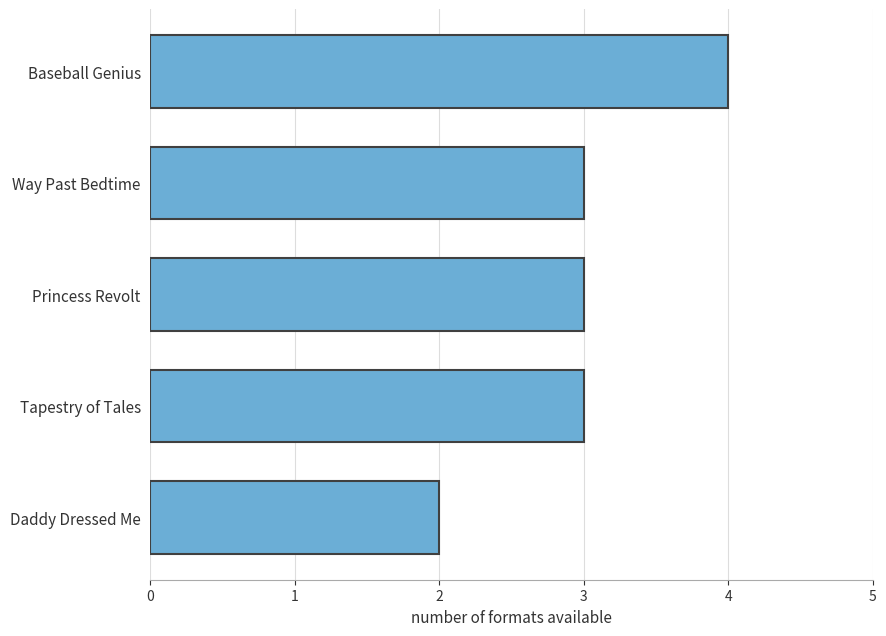

Reading top to bottom, transcribe all the data shown in this chart.

4	3	3	3	2